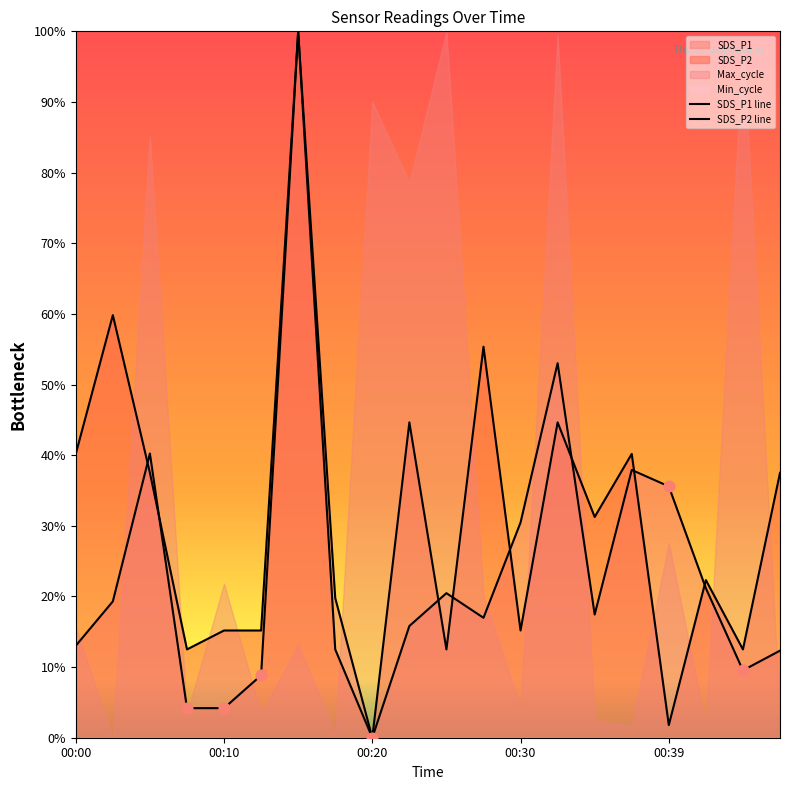

At which category is the sum across all series the highest?

00:15